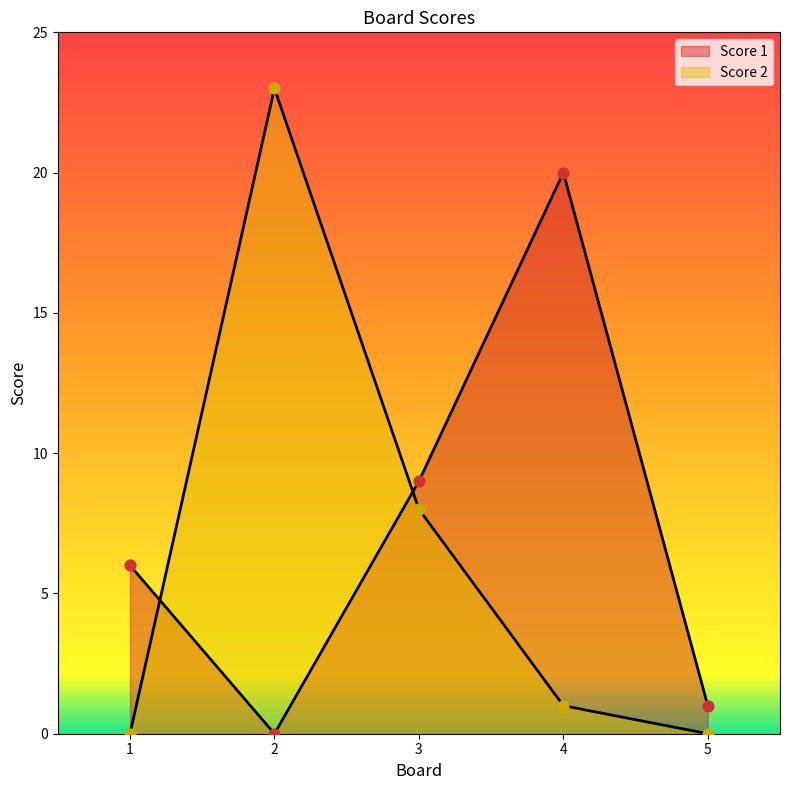

Which series reaches the maximum Y coordinate?

Score 2